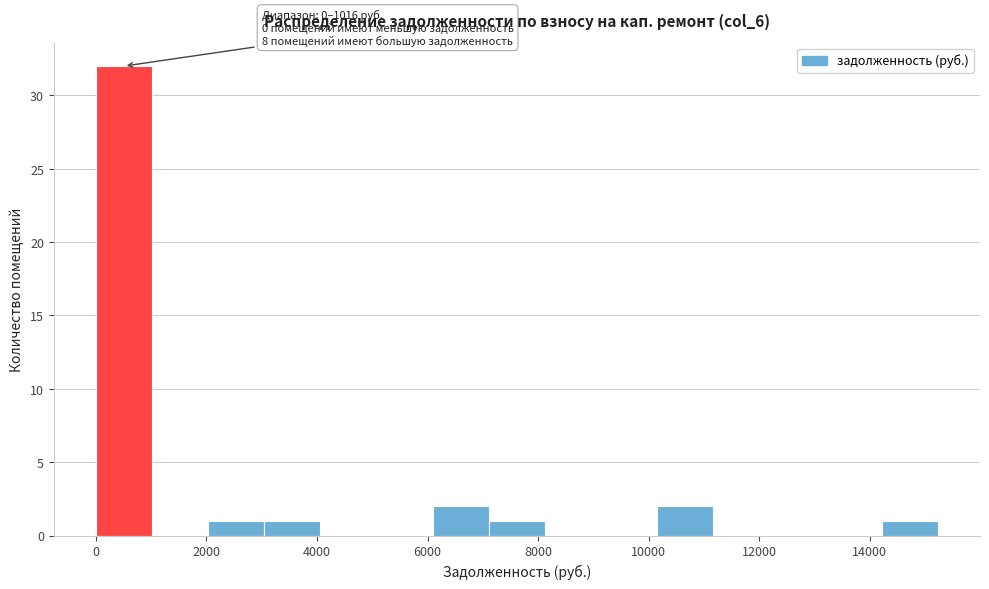

Over which range of the x-axis is the bar tallest?

0 to 1000